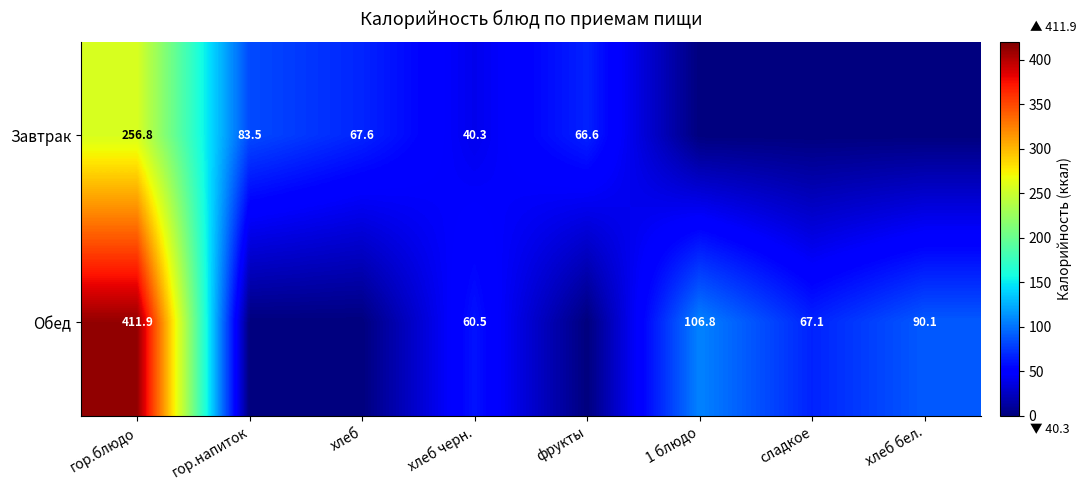

What is the difference between the Обед values at гор.блюдо and хлеб черн.?

351.4